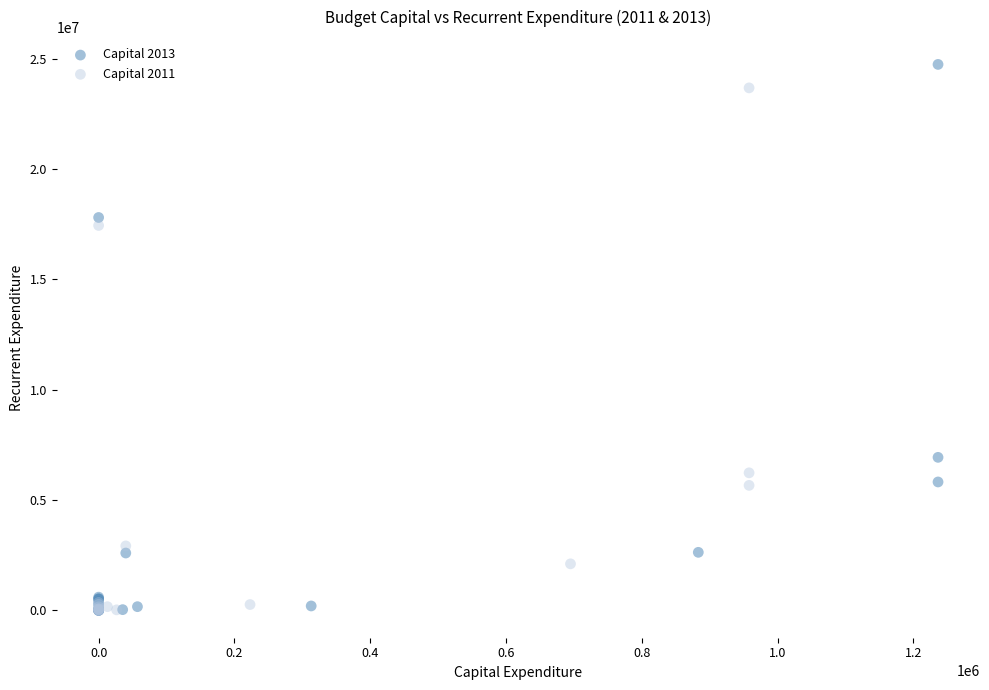

Which series has the largest Y range (max minus min)?

Capital 2013